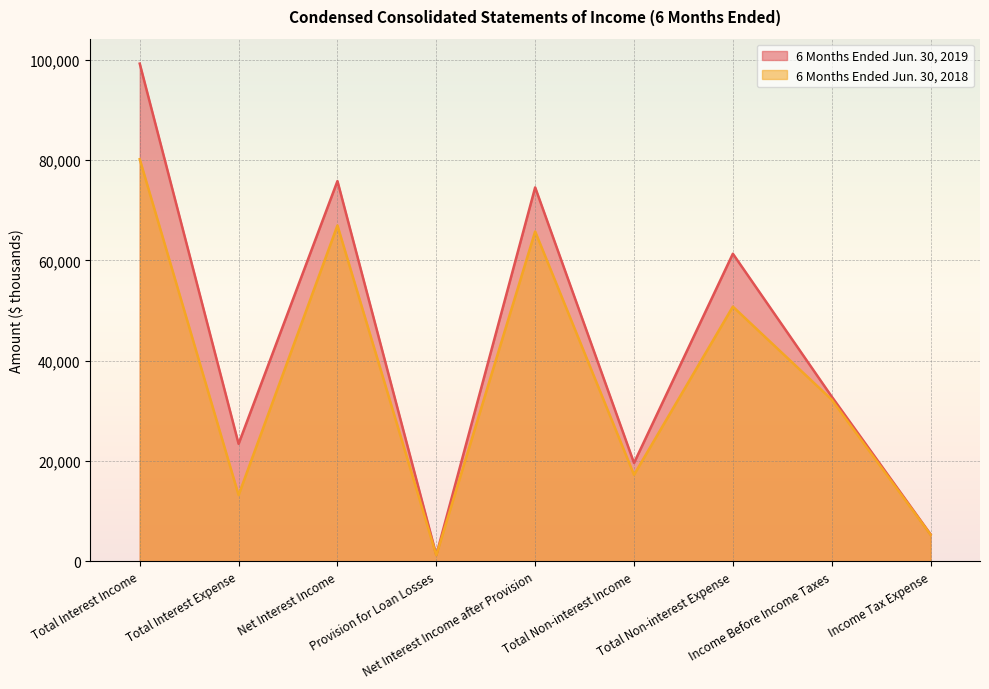

List the series in order of their overall mean, lowest first.

6 Months Ended Jun. 30, 2018, 6 Months Ended Jun. 30, 2019